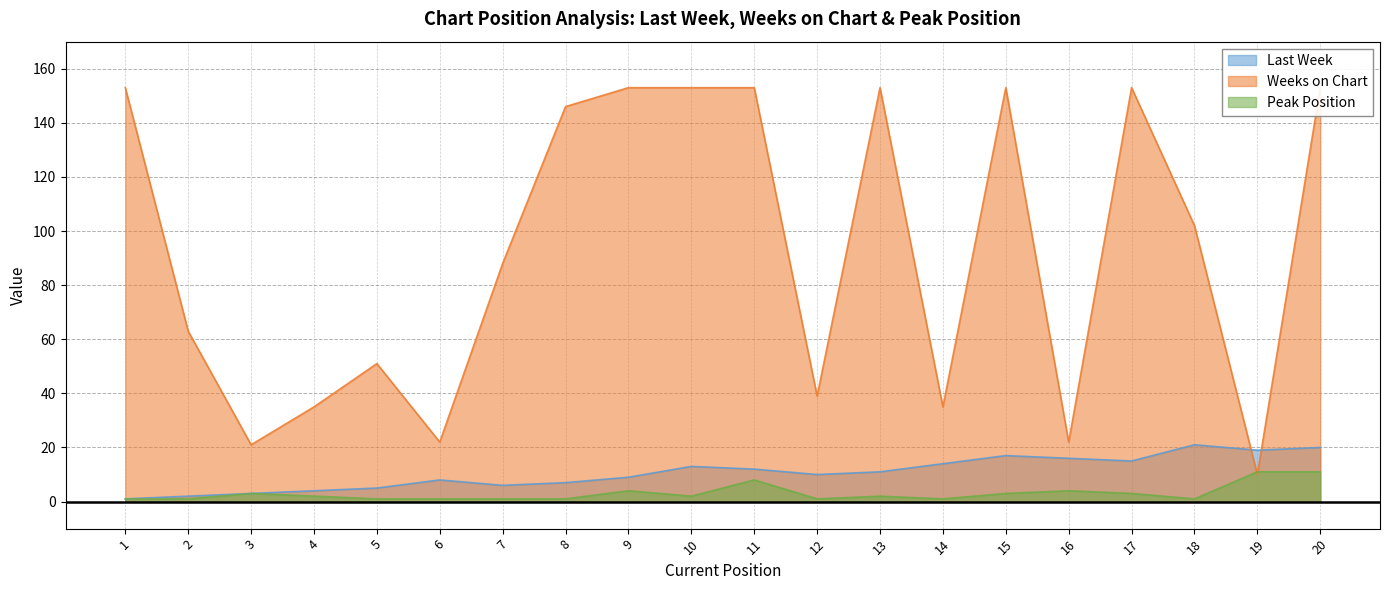

What are all the series names shown in the legend?

Last Week, Weeks on Chart, Peak Position